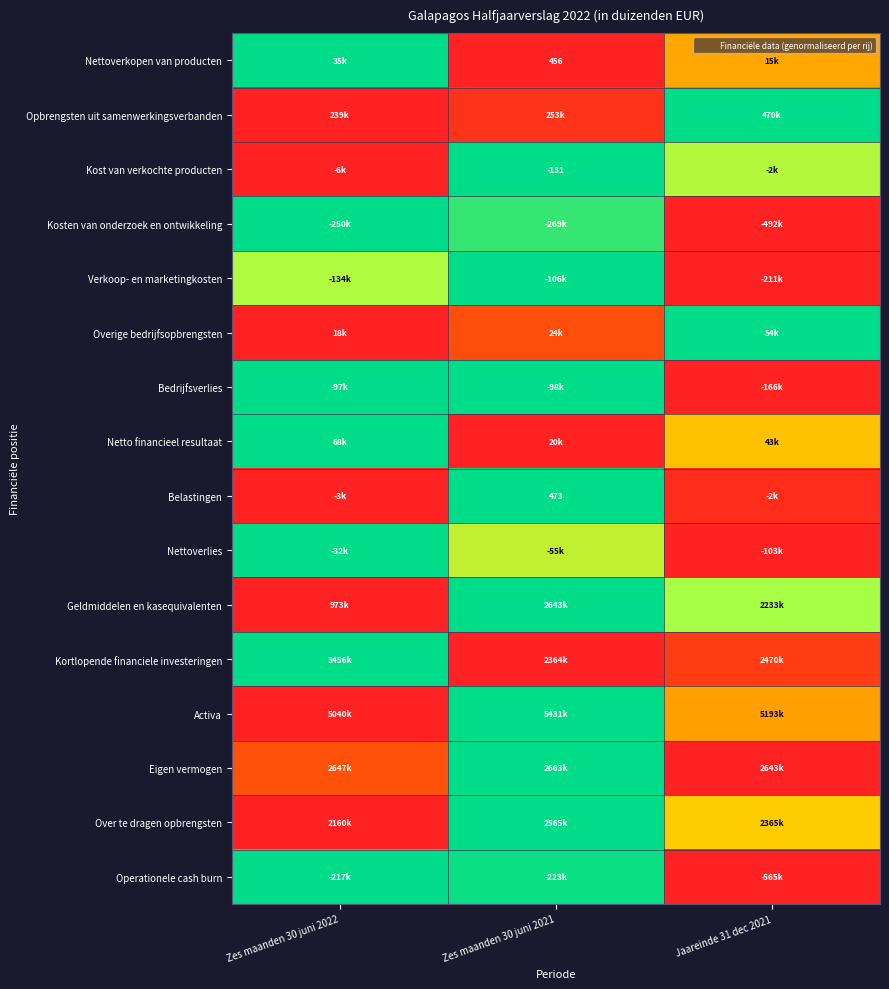

What is the total value across all series at Zes maanden 30 juni 2022?

7.9